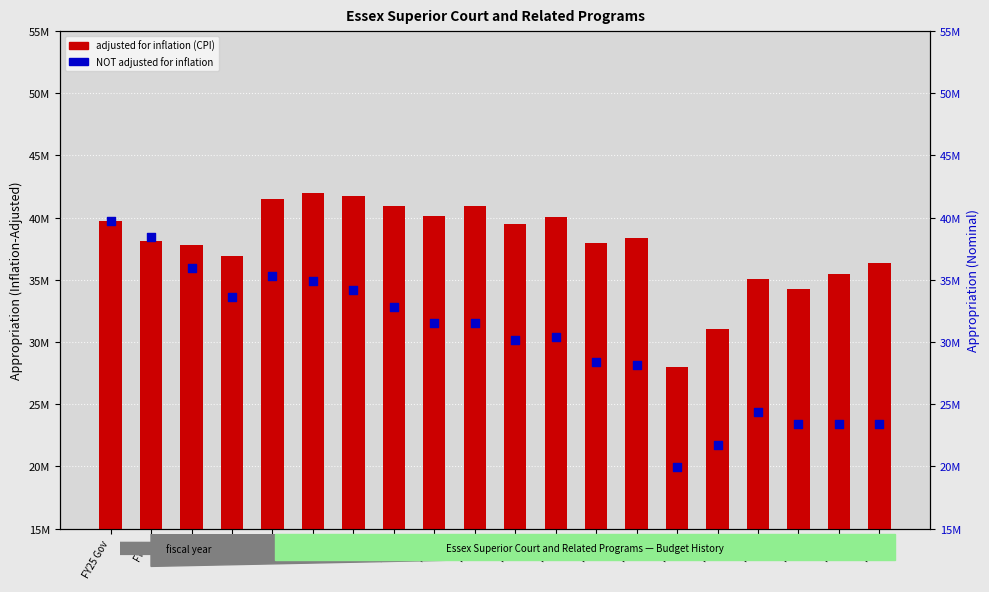

What are all the series names shown in the legend?

adjusted for inflation (CPI), NOT adjusted for inflation